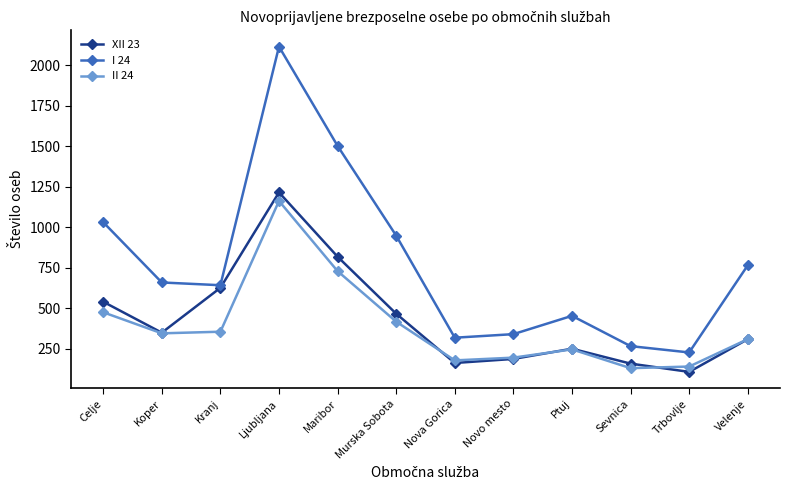

Which series has the widest spread of values?

I 24